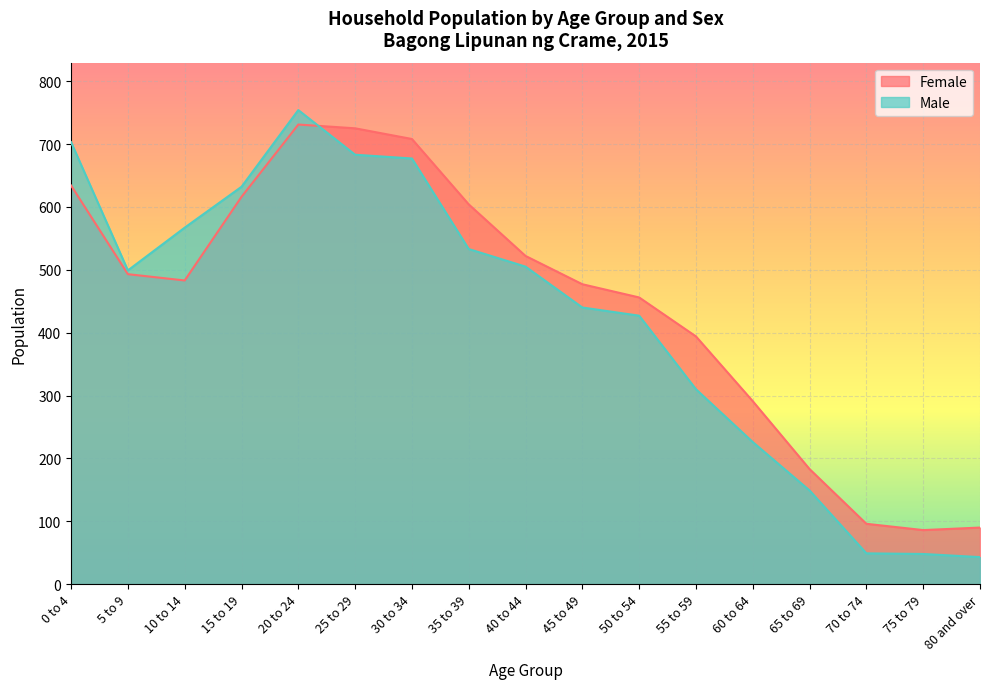

Rank the series by their average value, from lowest to highest.

Male, Female